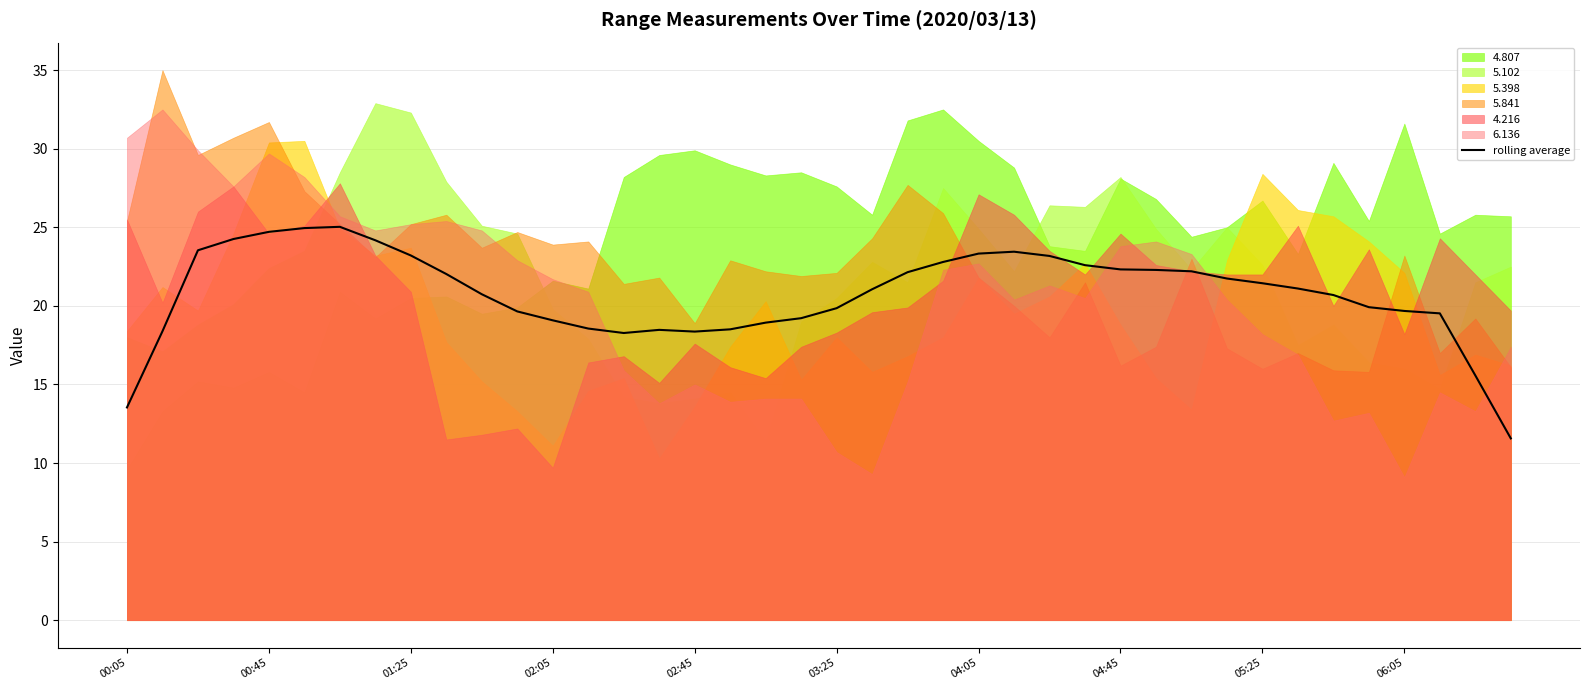

What position from the right is 22?

18